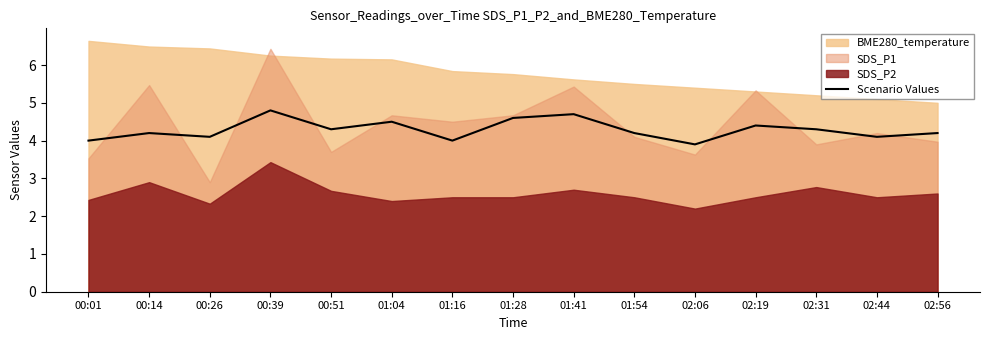

True or false: the data shows 4.0 at 00:01.

True